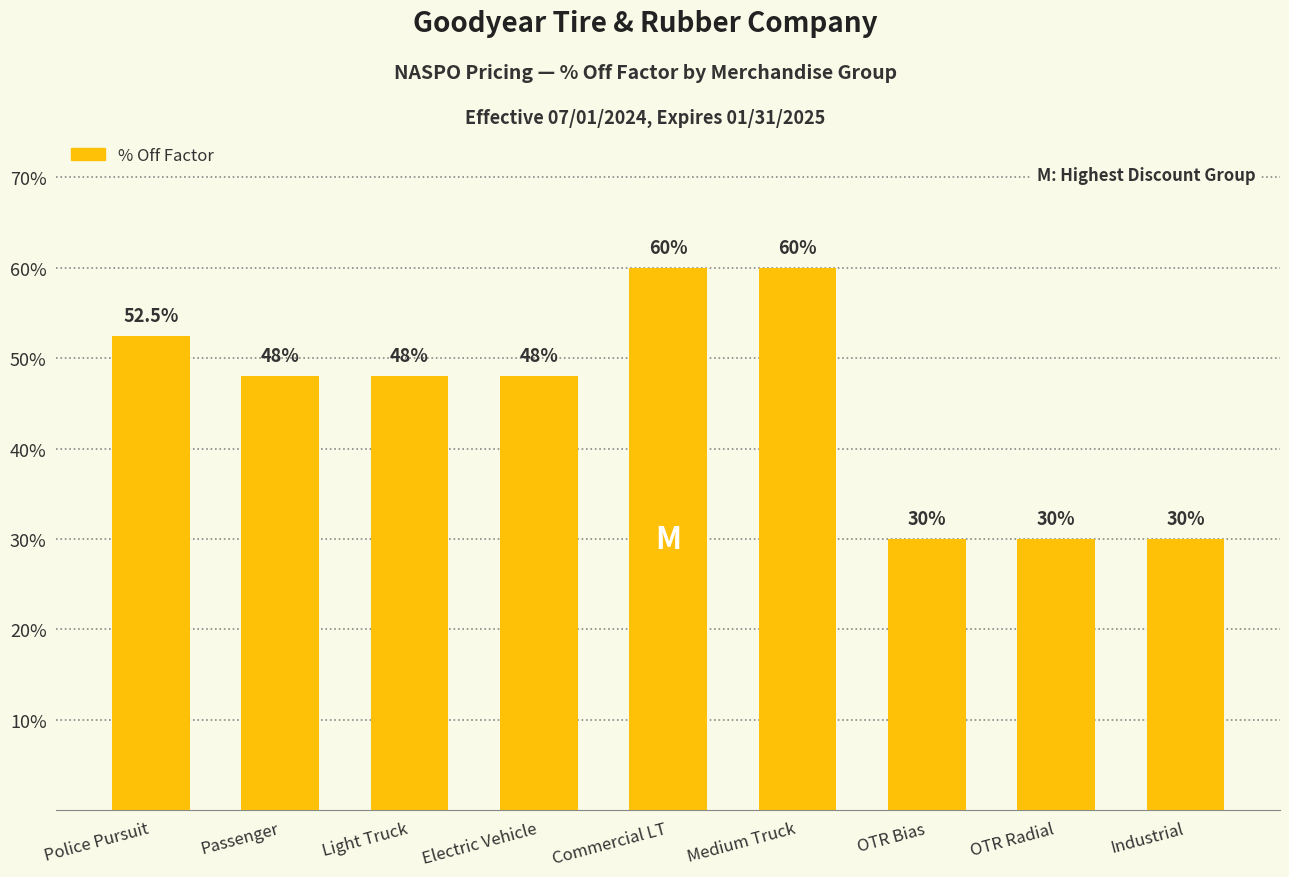

Which has a higher value, OTR Radial or Commercial LT?

Commercial LT